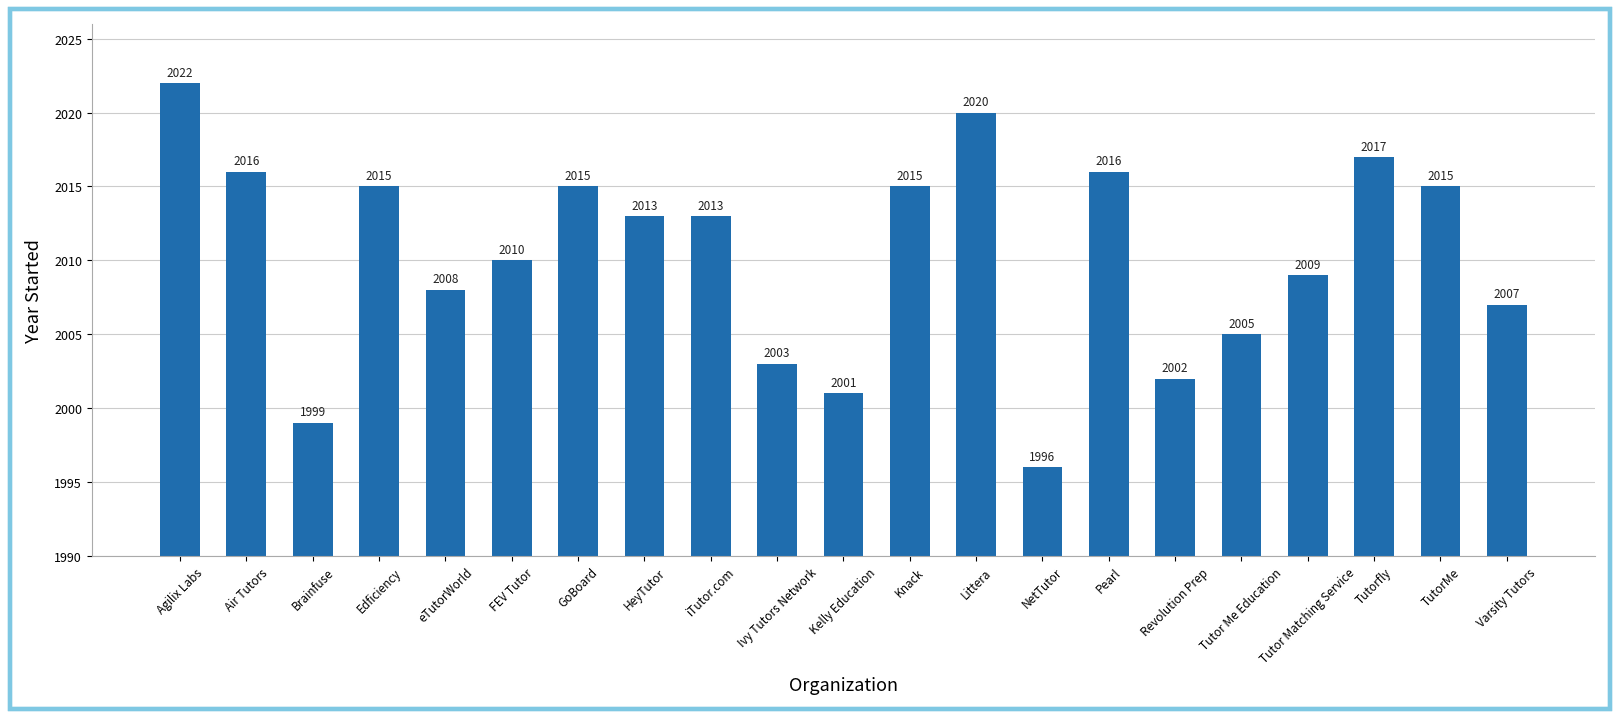

Is it true that the value at Littera is 2020?

True